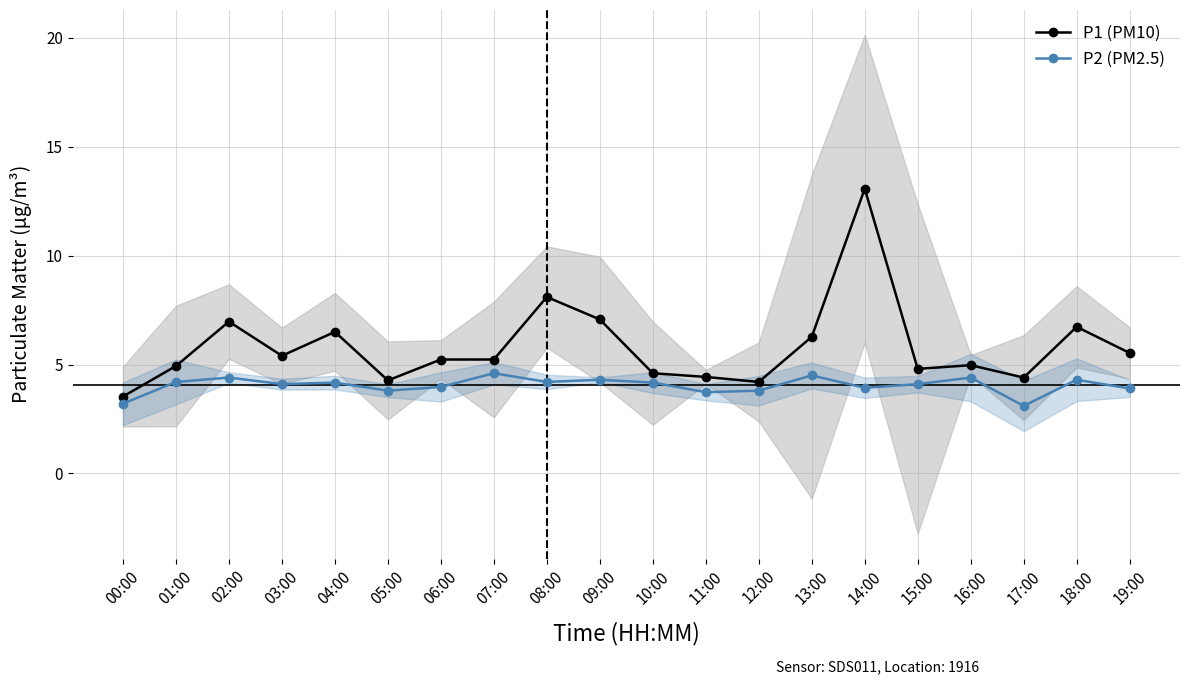

True or false: P1 (PM10) and P2 (PM2.5) cross at least once.

False